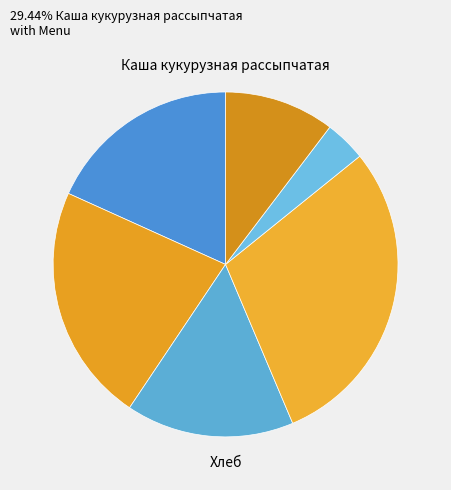

Count the number of slices in the pie.

6